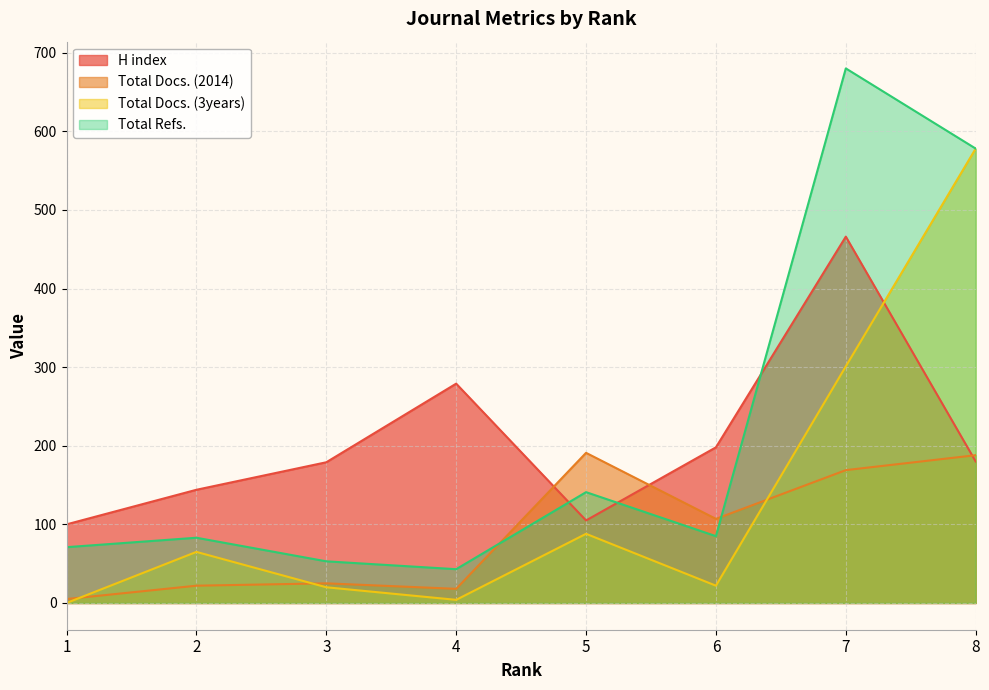

Does the chart have visible grid lines?

Yes